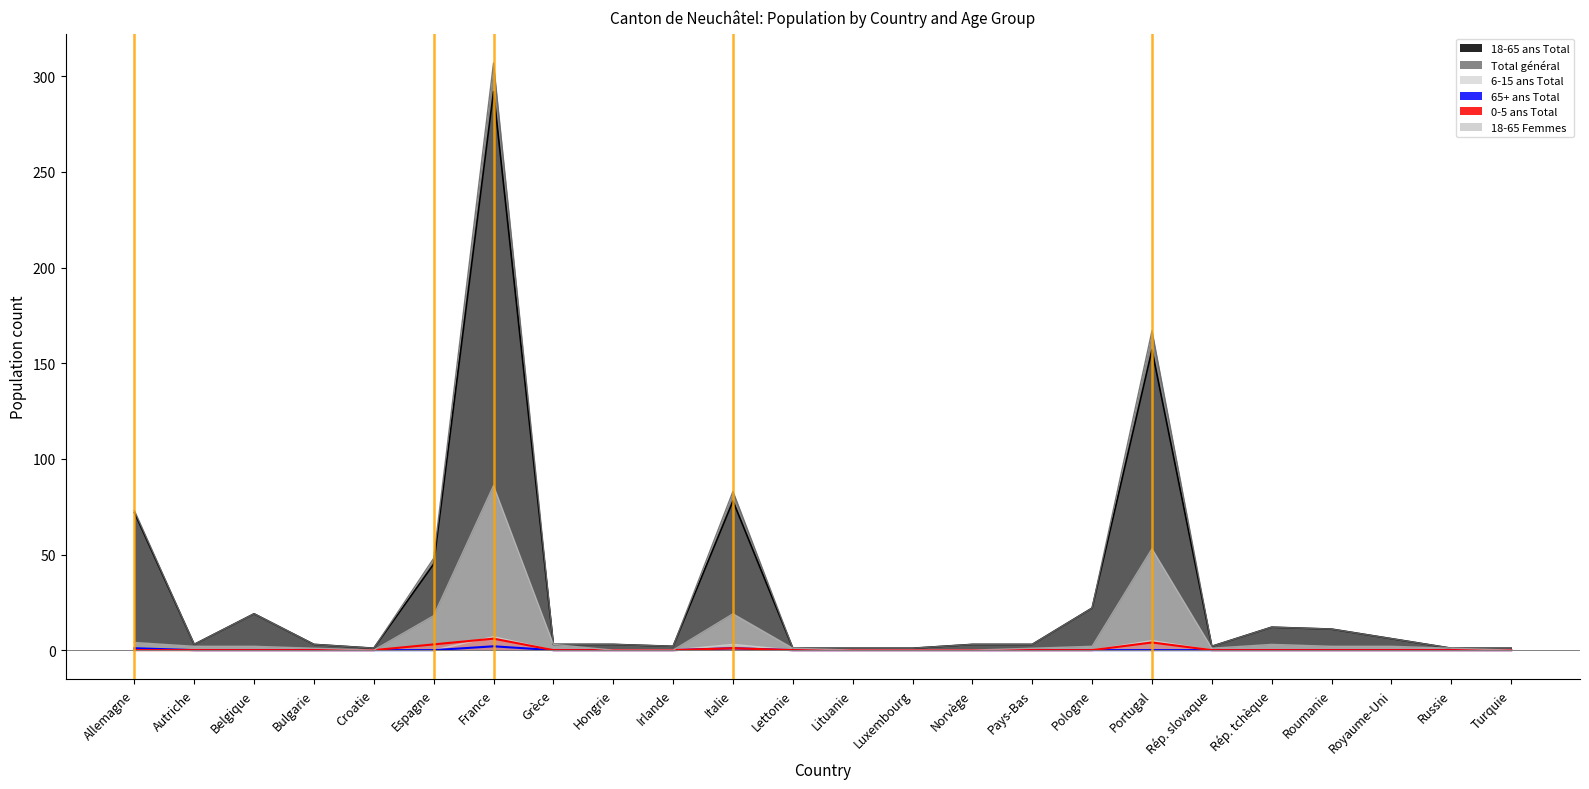

The value of Total général at Roumanie is 18. True or false?

False